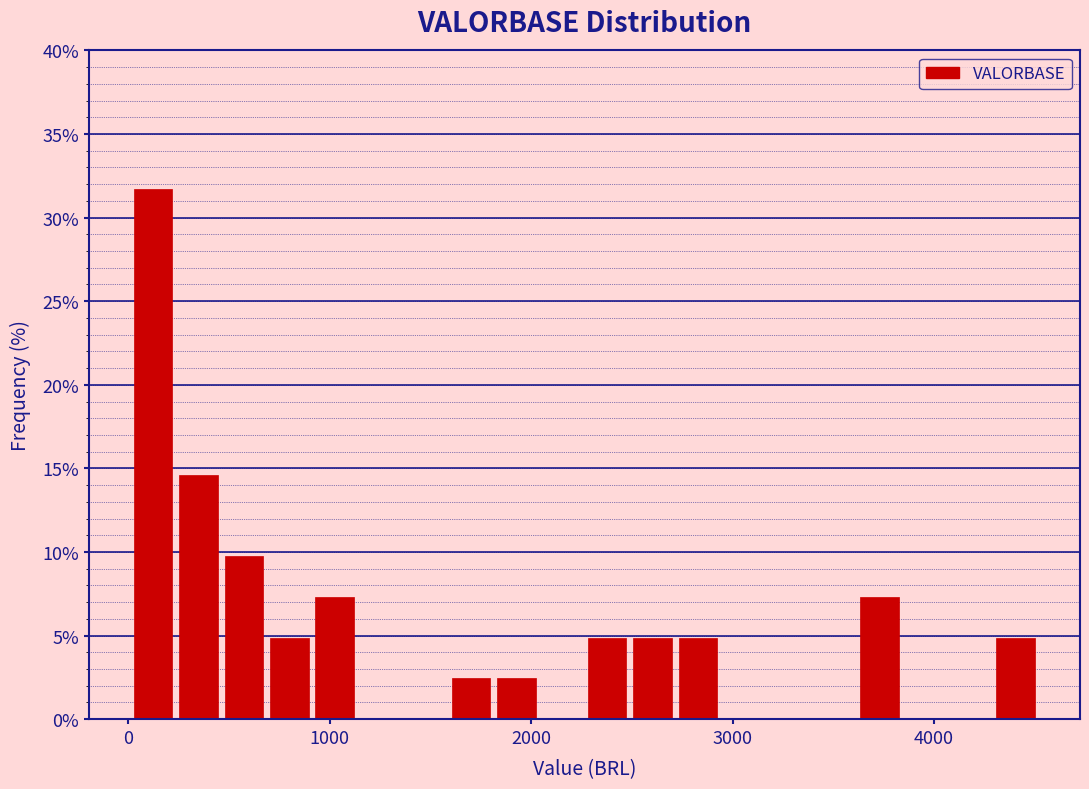

Read against the x-axis, roughly where is the centre of the tallest bar?

100